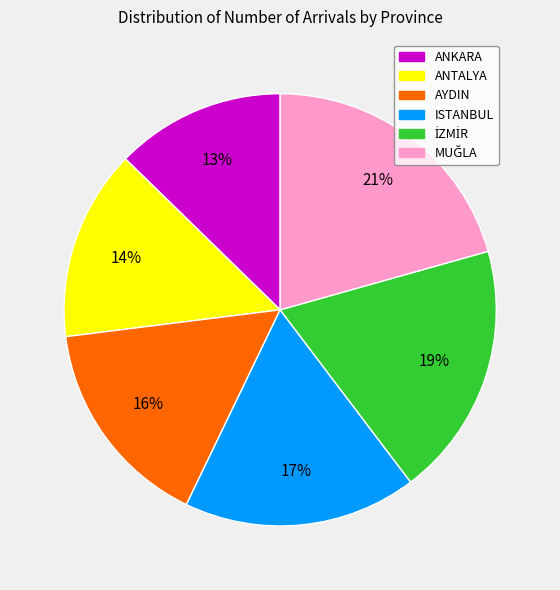

Does ANTALYA represent more than half of the total?

No